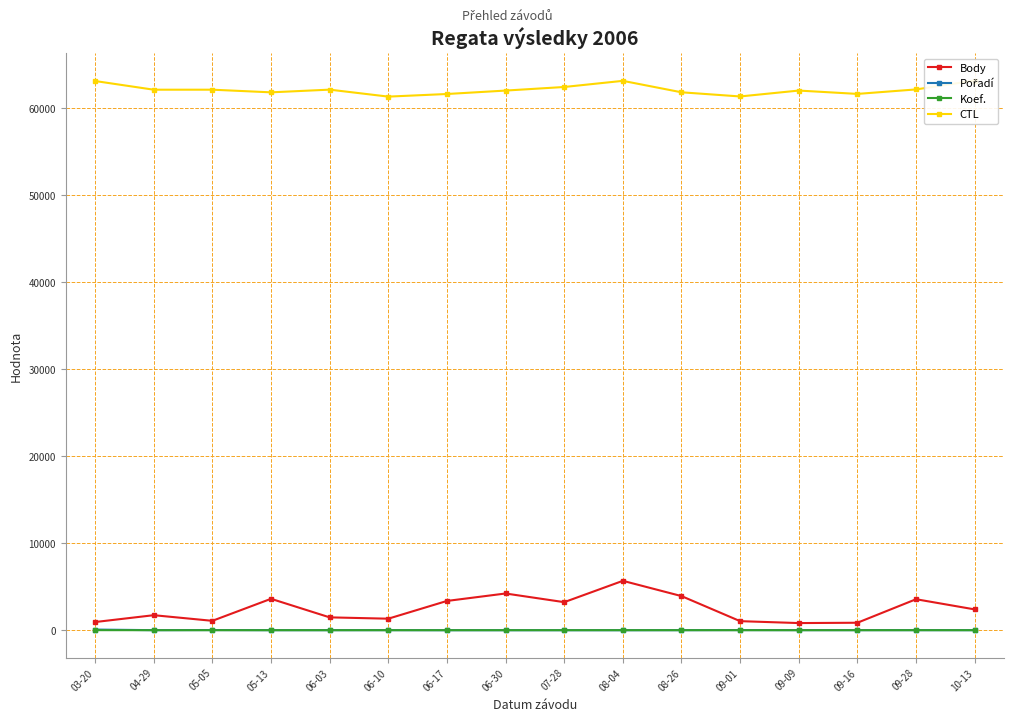

What is the difference between the maximum and minimum values in the Body series?

4854